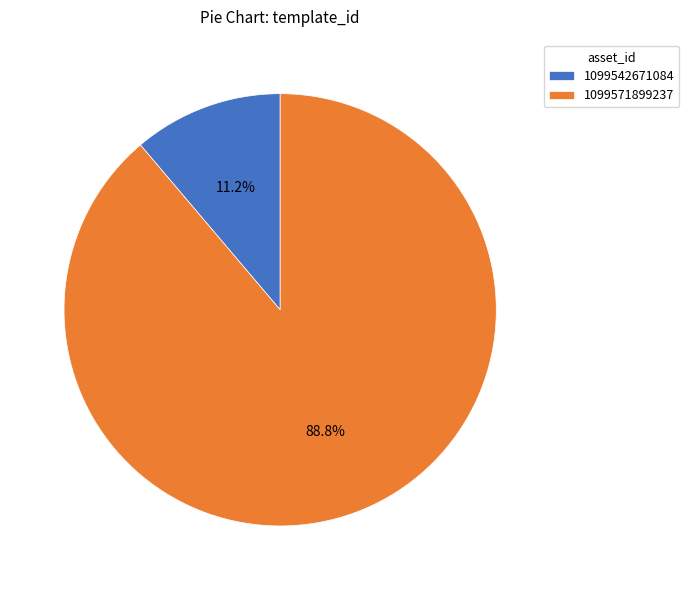

To the nearest percent, what is the combined percentage of 1099542671084 and 1099571899237?

100%